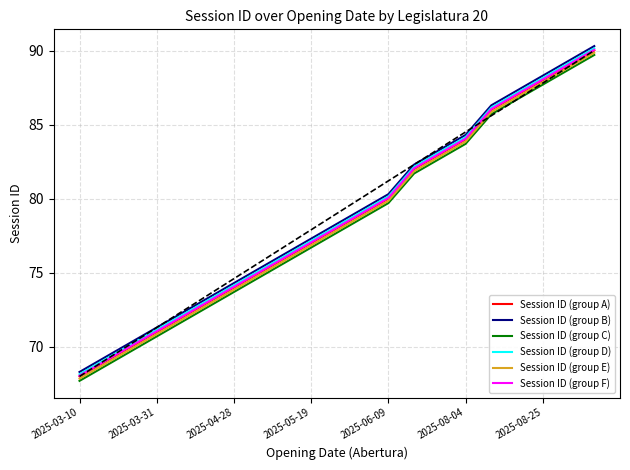

The value of Session ID (group C) at 2025-08-25 is 87.7. True or false?

True